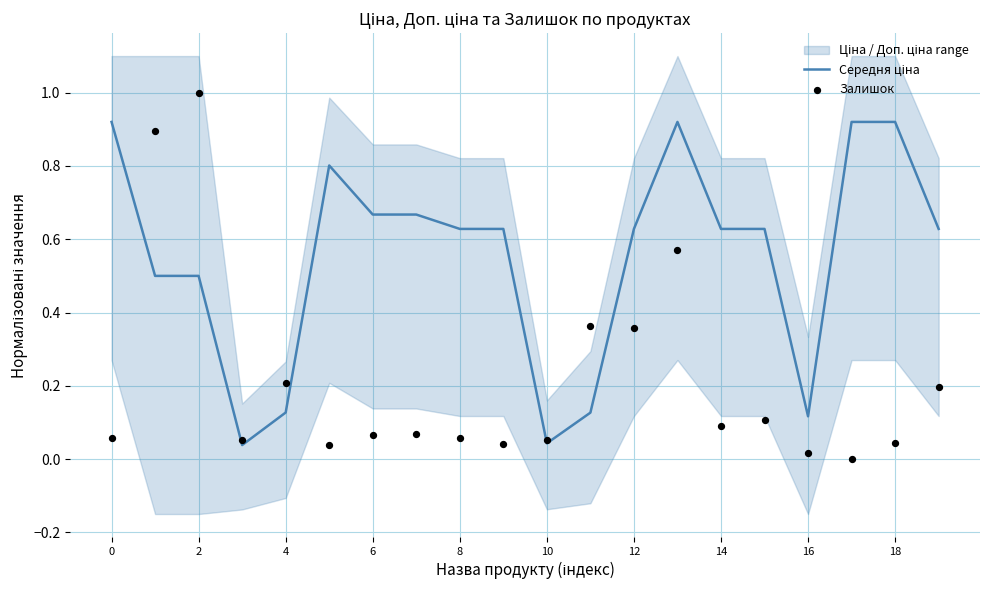

Which series reaches the maximum Y coordinate?

Залишок